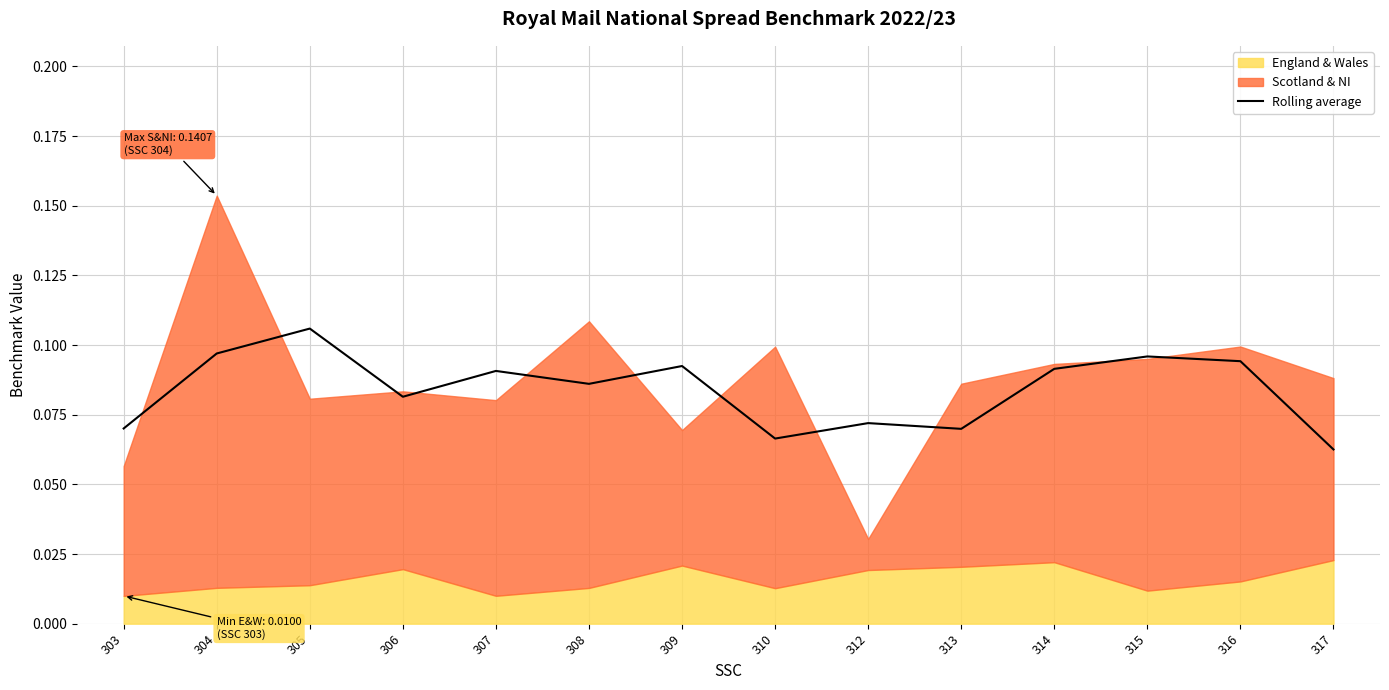

Reading left to right, extract all data points from this chart.

303=0.1	304=0.1	305=0.1	306=0.1	307=0.1	308=0.1	309=0.1	310=0.1	312=0.1	313=0.1	314=0.1	315=0.1	316=0.1	317=0.1